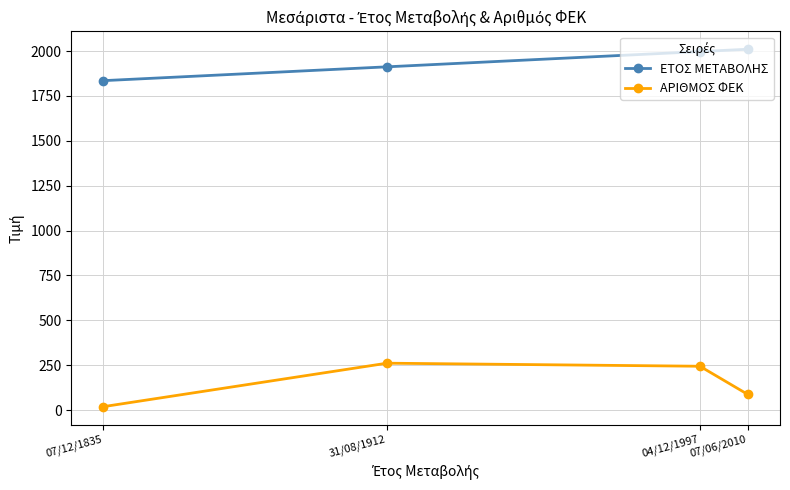

What is the minimum value for ΕΤΟΣ ΜΕΤΑΒΟΛΗΣ?

1835